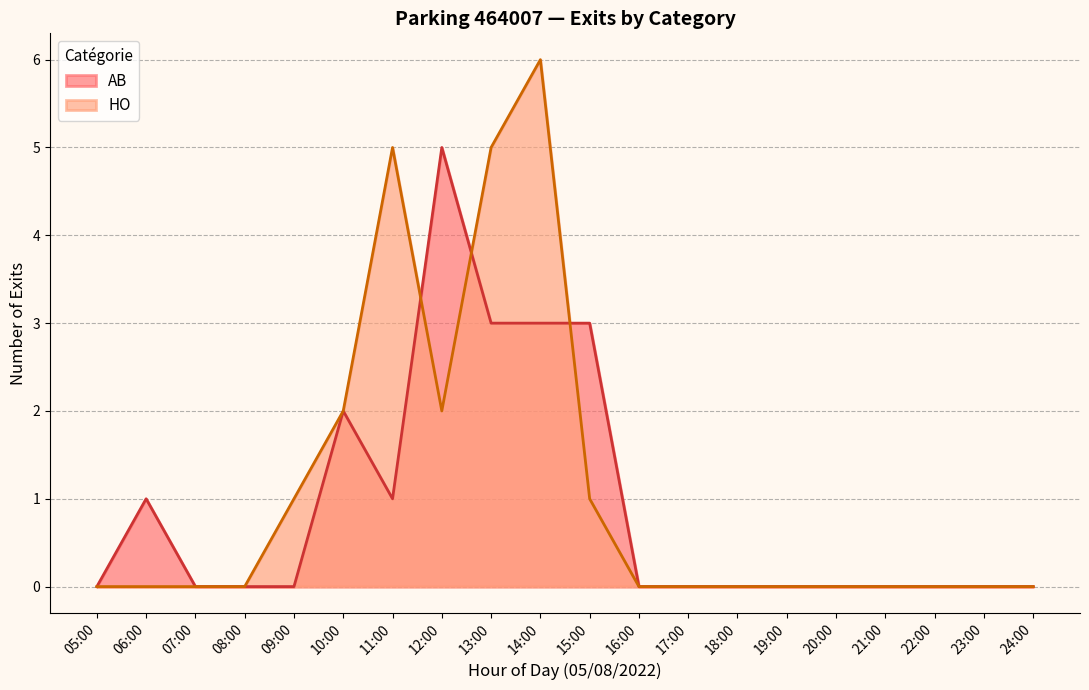

At which category is the sum across all series the highest?

14:00